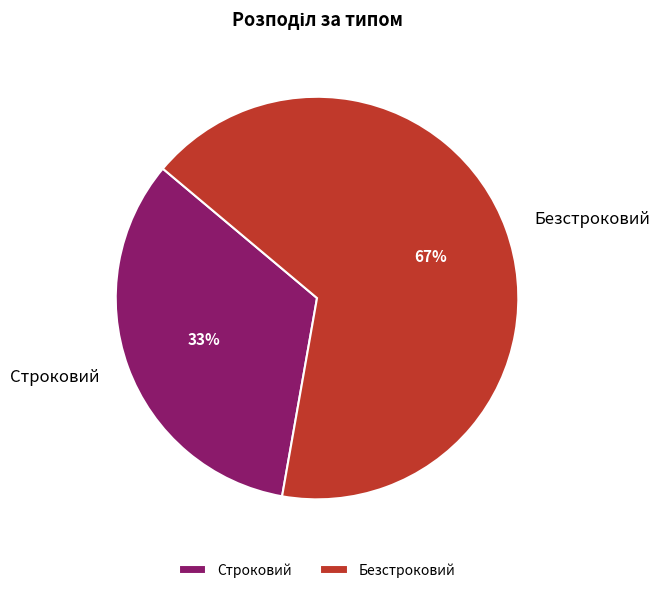

Is the sum of Безстроковий and Строковий greater than half?

Yes